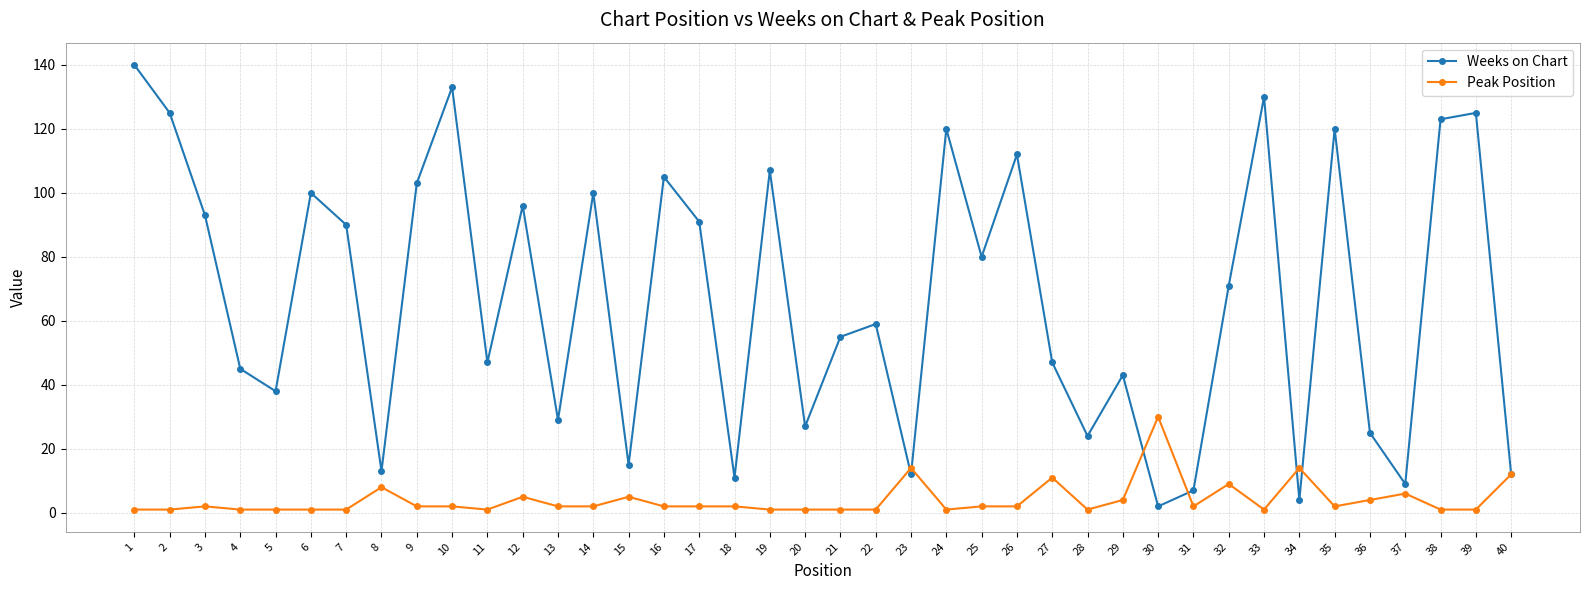

What value does the Peak Position series have at 37, to the nearest 10?

10